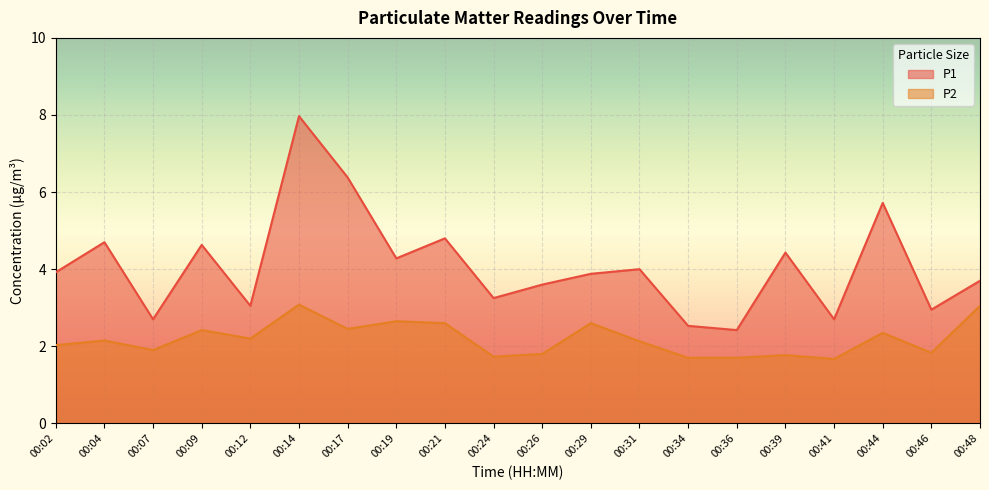

What is the sum of the P1 values at 00:17 and 00:24?

9.6